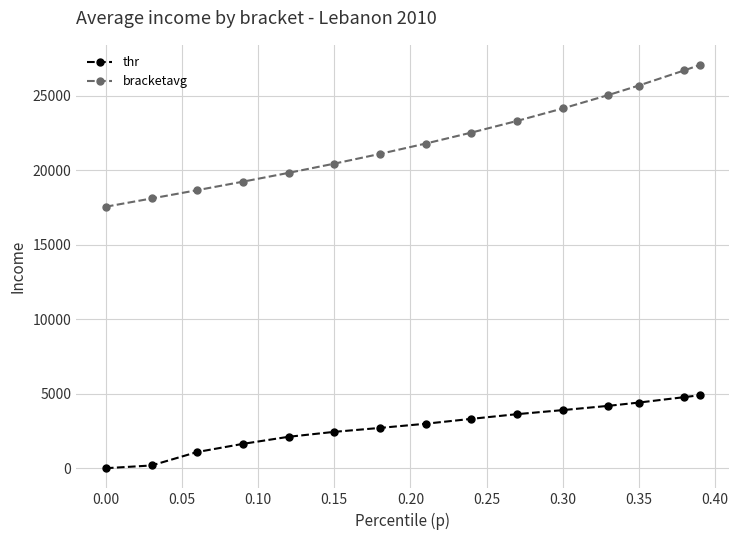

How many values in the bracketavg series are below 21793?

7